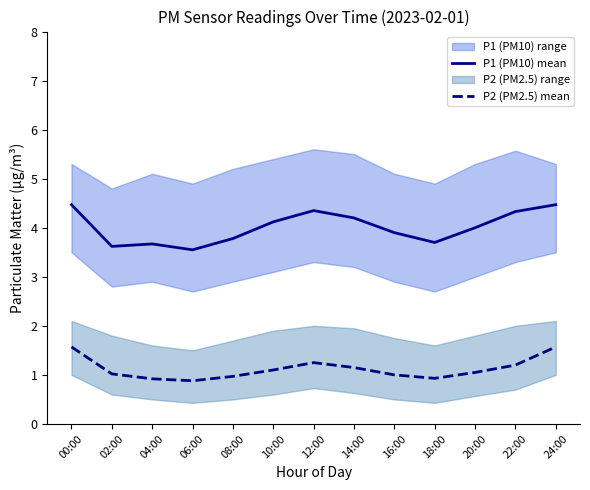

At how many categories does at least one series exceed 4?

6